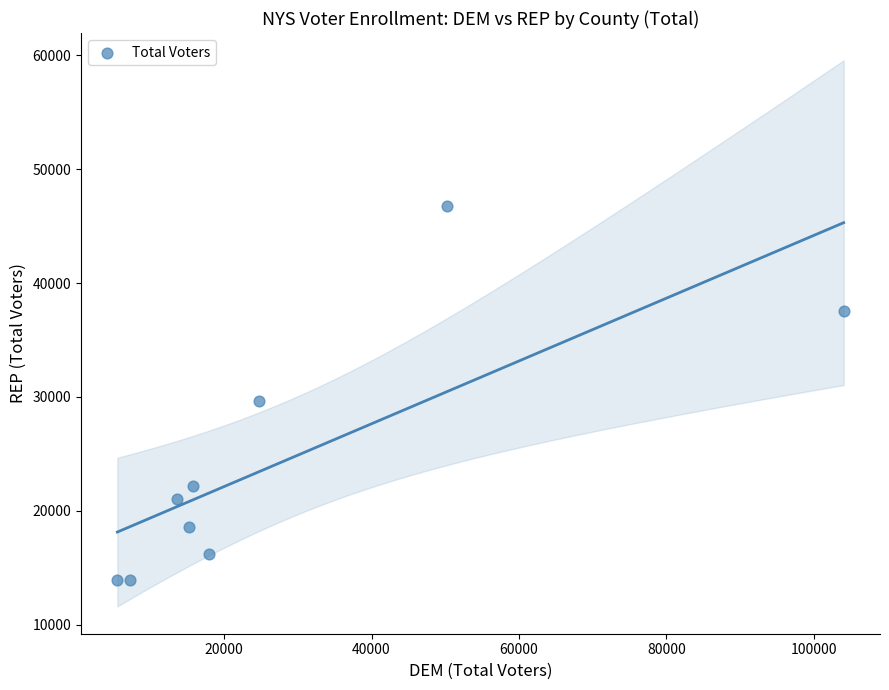

What Y value in the scatter plot is closest to 30322?

29597